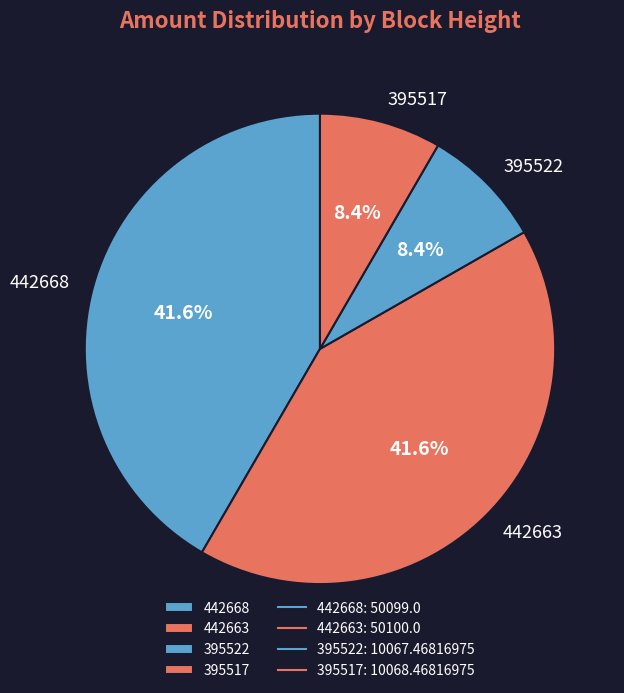

How many segments does this pie chart have?

4